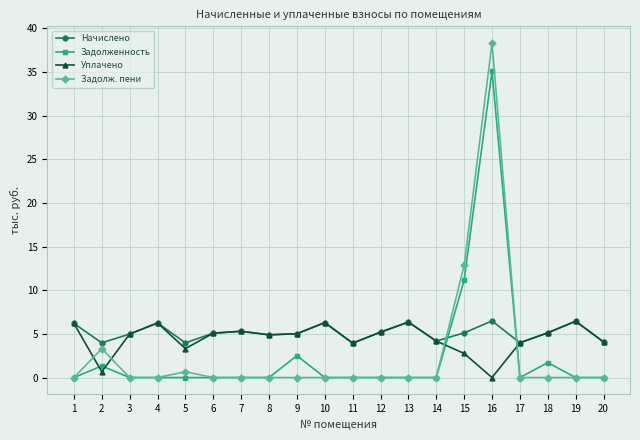

At which category does Задолж. пени reach its first local peak?

2